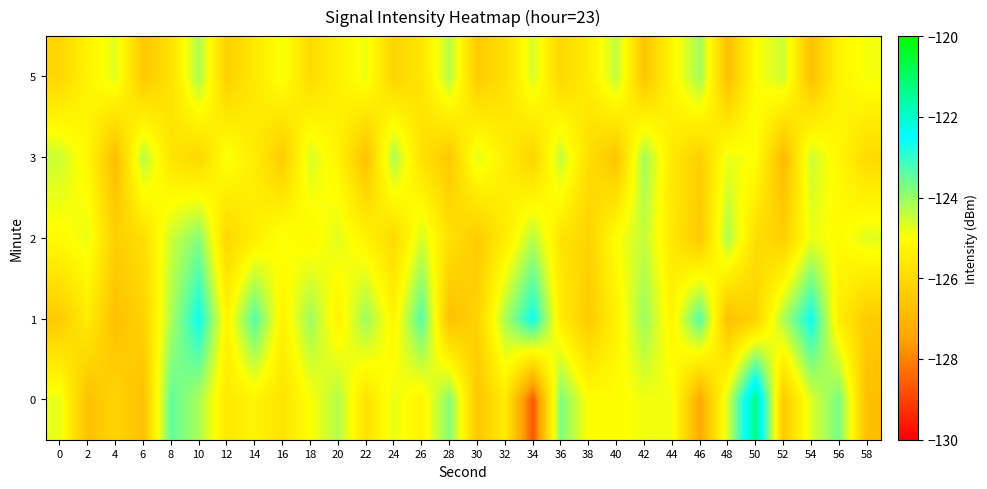

What is the smallest value displayed?

-128.7